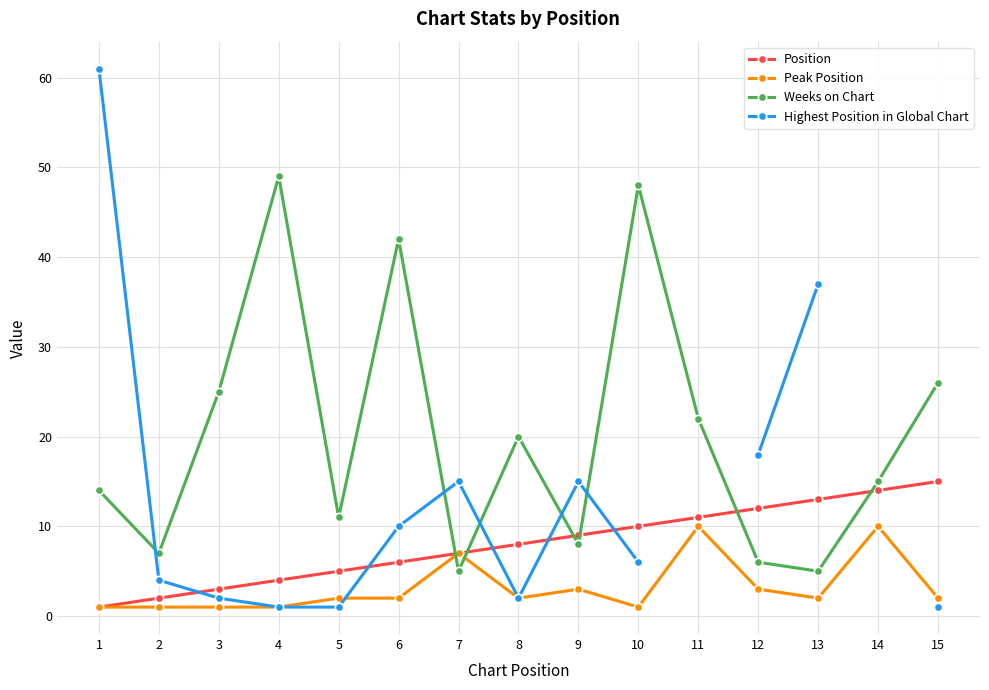

Does the chart display data point markers on the line(s)?

Yes